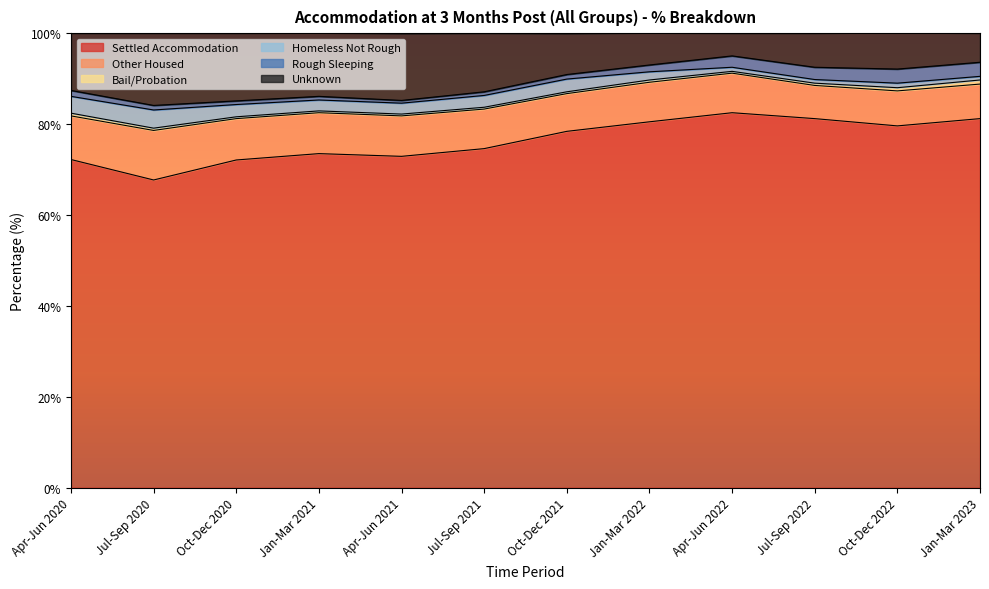

Reading right to left, what are all the values shown in this chart?

Settled Accommodation: Jan-Mar 2023=81.2	Oct-Dec 2022=79.6	Jul-Sep 2022=81.2	Apr-Jun 2022=82.5	Jan-Mar 2022=80.5	Oct-Dec 2021=78.4	Jul-Sep 2021=74.6	Apr-Jun 2021=72.9	Jan-Mar 2021=73.5	Oct-Dec 2020=72.1	Jul-Sep 2020=67.7	Apr-Jun 2020=72.2
Other Housed: Jan-Mar 2023=7.6	Oct-Dec 2022=7.7	Jul-Sep 2022=7.3	Apr-Jun 2022=8.7	Jan-Mar 2022=8.7	Oct-Dec 2021=8.3	Jul-Sep 2021=8.7	Apr-Jun 2021=8.9	Jan-Mar 2021=9.0	Oct-Dec 2020=9.1	Jul-Sep 2020=10.9	Apr-Jun 2020=9.6
Bail/Probation: Jan-Mar 2023=0.9	Oct-Dec 2022=0.7	Jul-Sep 2022=0.5	Apr-Jun 2022=0.4	Jan-Mar 2022=0.5	Oct-Dec 2021=0.4	Jul-Sep 2021=0.4	Apr-Jun 2021=0.4	Jan-Mar 2021=0.4	Oct-Dec 2020=0.4	Jul-Sep 2020=0.5	Apr-Jun 2020=0.6
Homeless Not Rough: Jan-Mar 2023=0.8	Oct-Dec 2022=1.0	Jul-Sep 2022=0.8	Apr-Jun 2022=0.9	Jan-Mar 2022=1.8	Oct-Dec 2021=2.8	Jul-Sep 2021=2.6	Apr-Jun 2021=2.4	Jan-Mar 2021=2.4	Oct-Dec 2020=2.7	Jul-Sep 2020=4.0	Apr-Jun 2020=3.7
Rough Sleeping: Jan-Mar 2023=3.1	Oct-Dec 2022=3.1	Jul-Sep 2022=2.7	Apr-Jun 2022=2.5	Jan-Mar 2022=1.5	Oct-Dec 2021=1.0	Jul-Sep 2021=0.8	Apr-Jun 2021=0.6	Jan-Mar 2021=0.8	Oct-Dec 2020=0.8	Jul-Sep 2020=1.0	Apr-Jun 2020=1.3
Unknown: Jan-Mar 2023=6.4	Oct-Dec 2022=8.1	Jul-Sep 2022=7.5	Apr-Jun 2022=5.0	Jan-Mar 2022=7.1	Oct-Dec 2021=9.0	Jul-Sep 2021=12.9	Apr-Jun 2021=14.7	Jan-Mar 2021=14.0	Oct-Dec 2020=14.9	Jul-Sep 2020=15.9	Apr-Jun 2020=12.6